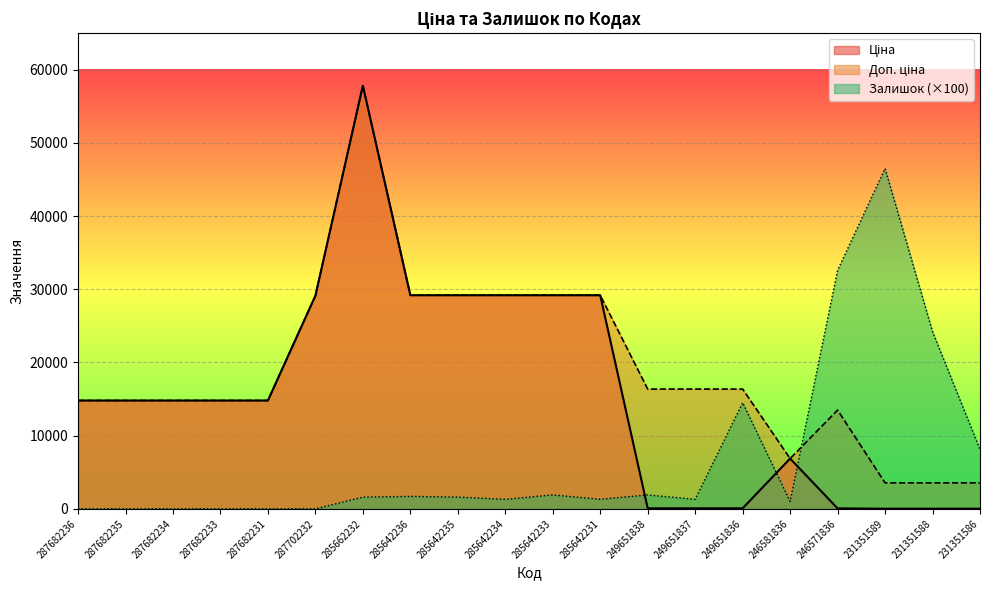

Does the chart display data point markers on the line(s)?

No